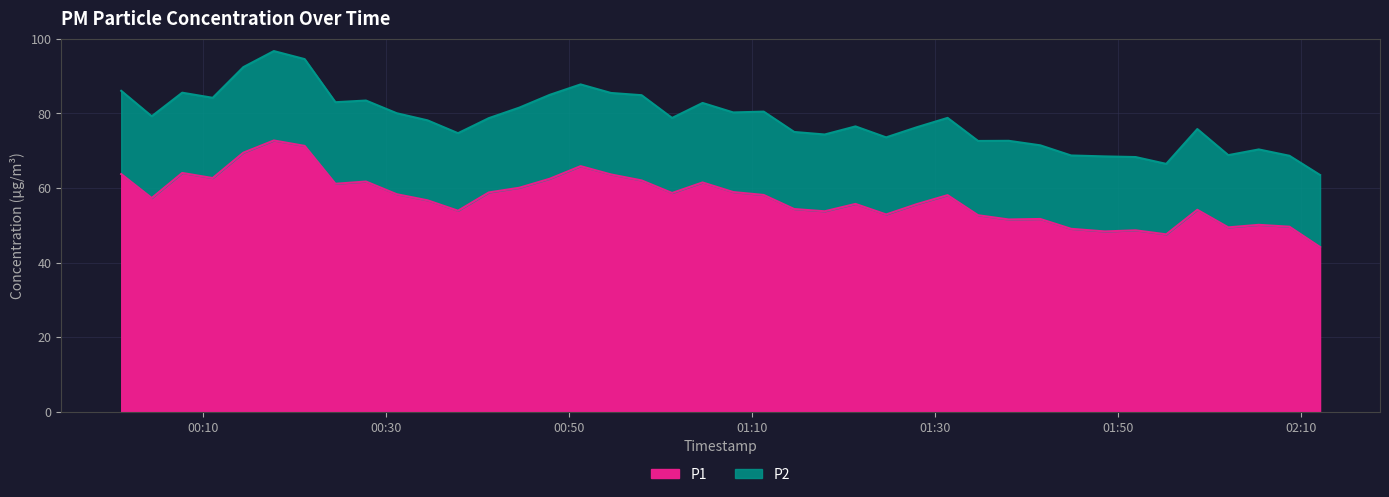

How many lines are shown in the chart?

2